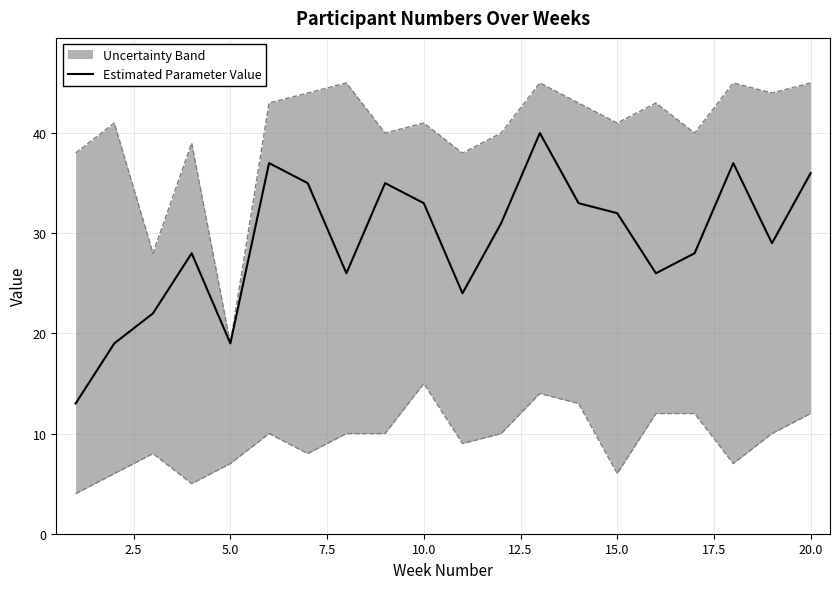

How many points are higher than both their immediate neighbors (excluding endpoints)?

5